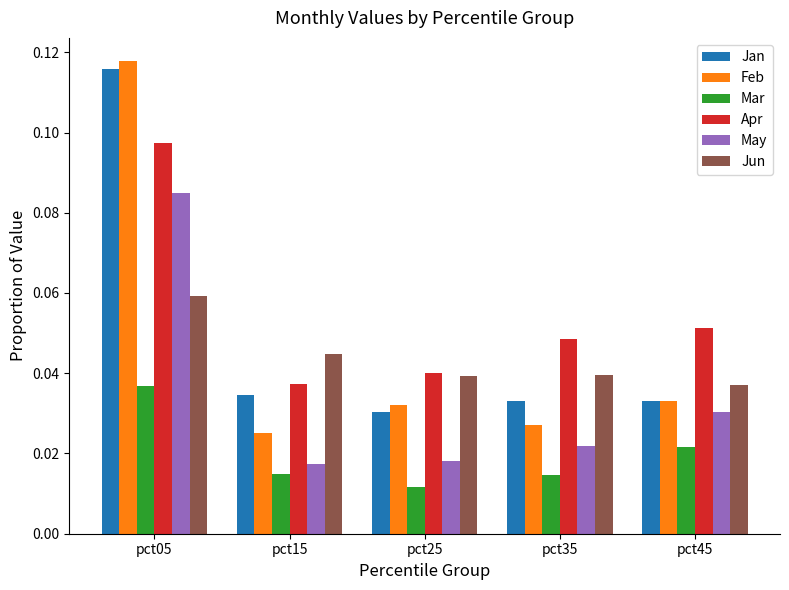

At which category is the sum across all series the highest?

pct05